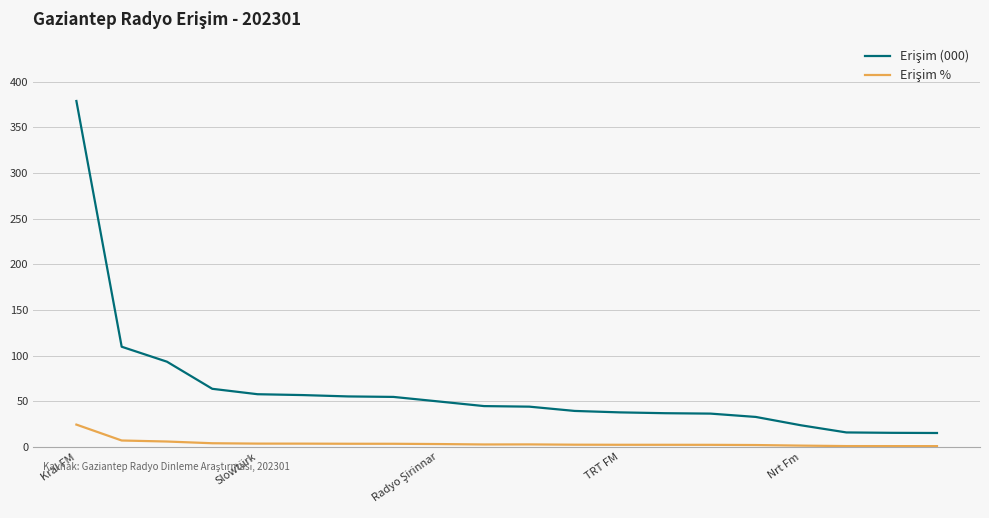

What is the greatest value displayed?

378.8